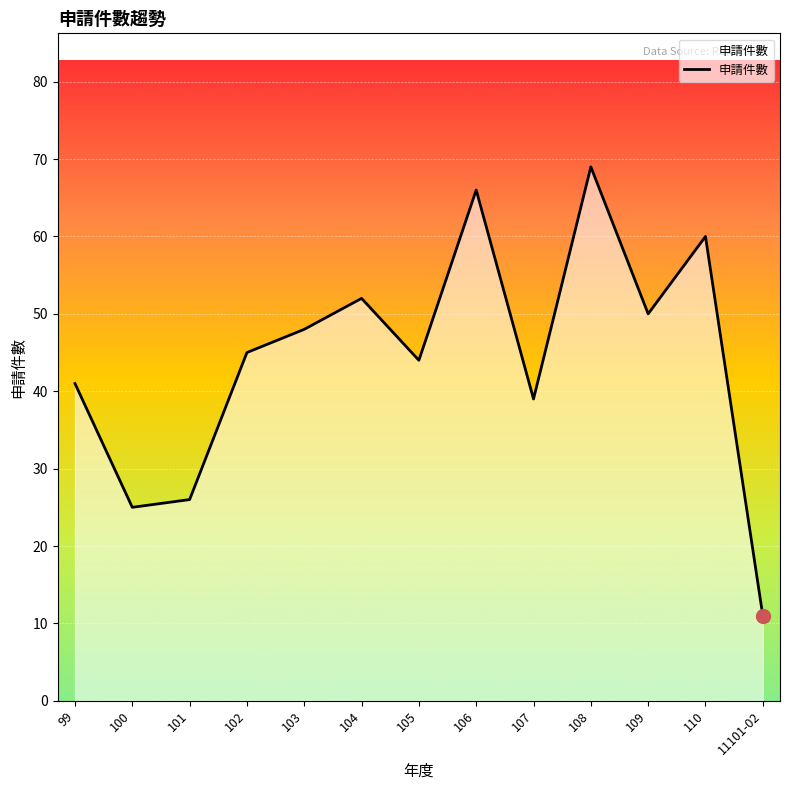

True or false: the data shows 24 at 104.

False